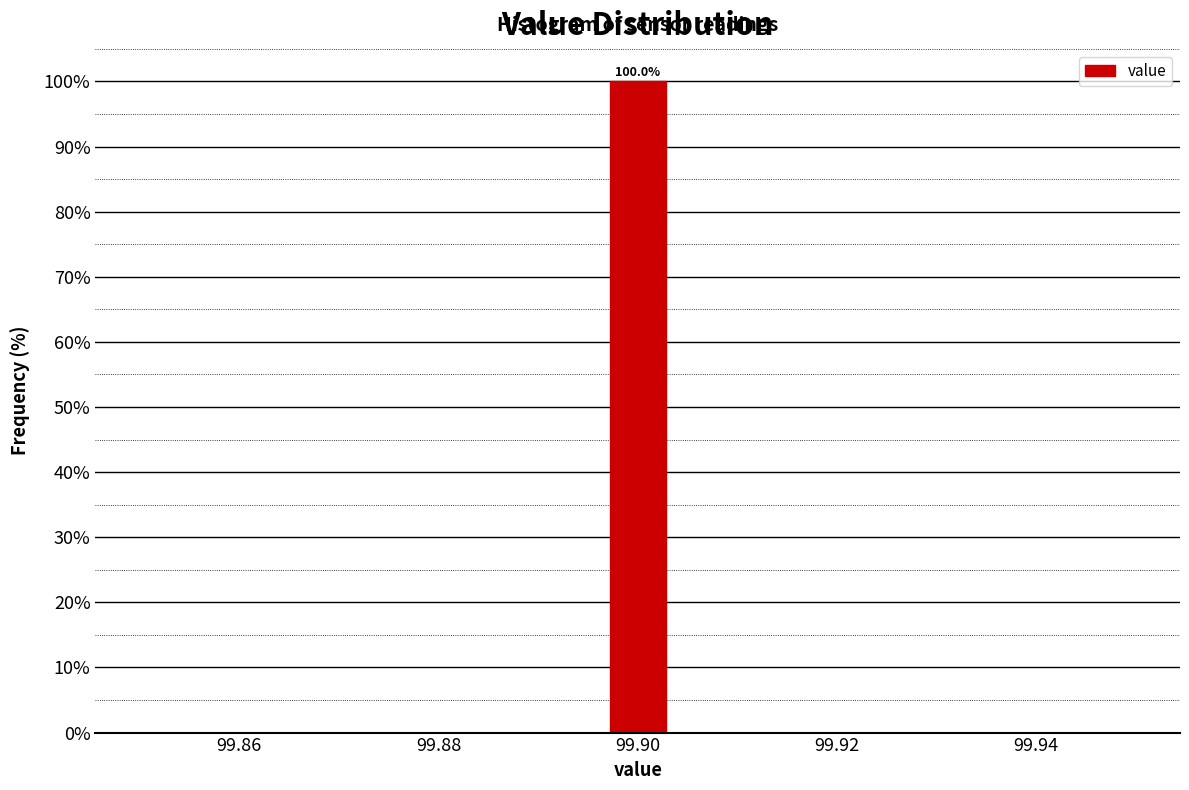

Read against the x-axis, roughly where is the centre of the tallest bar?

99.900